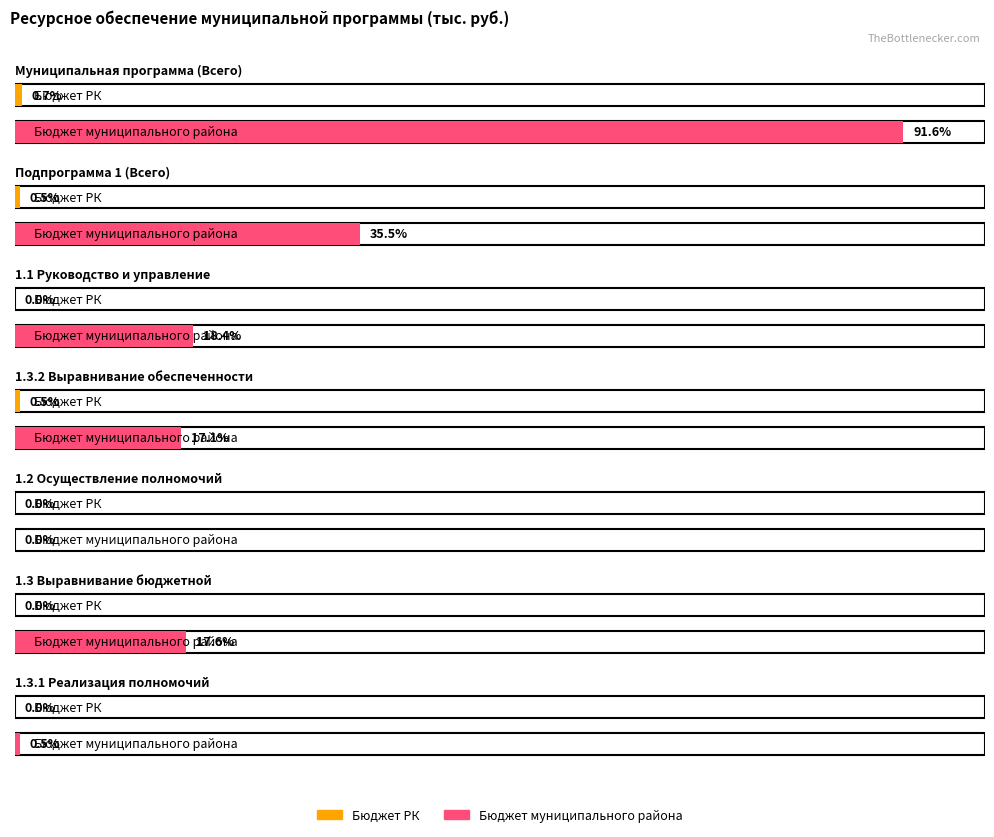

How many bars are there in total?

14